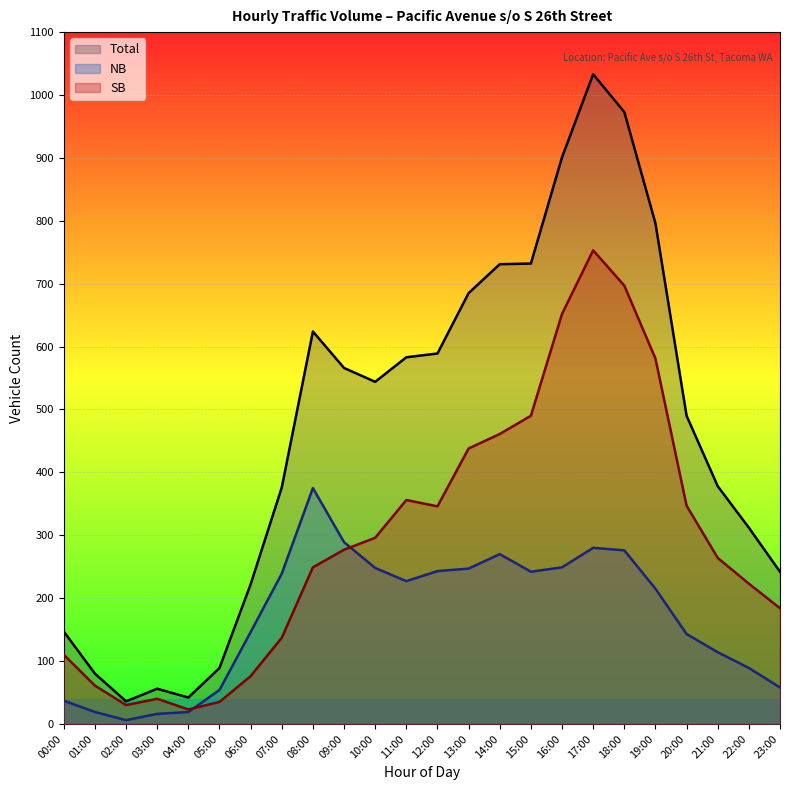

How many lines are shown in the chart?

3